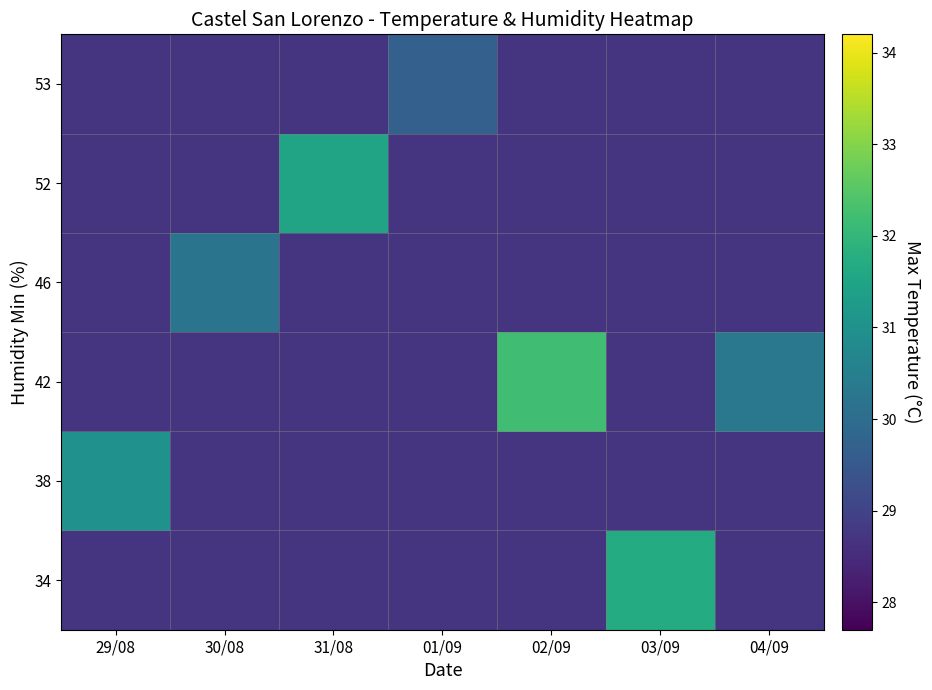

How many categories are shown in the chart?

7